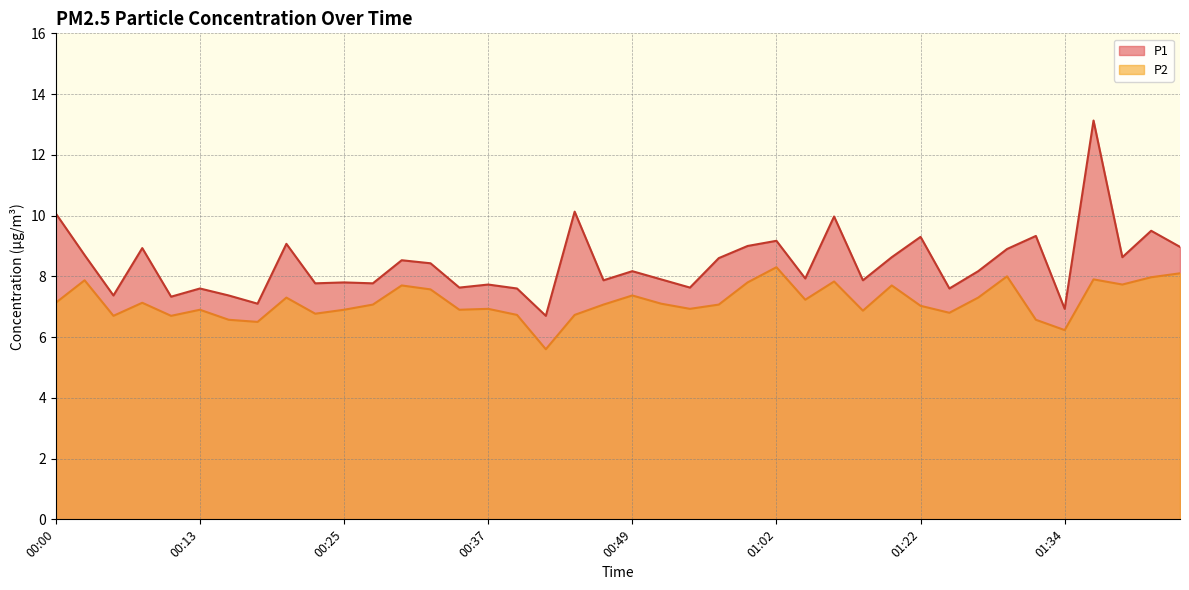

Which category has the highest value across all series?

01:37